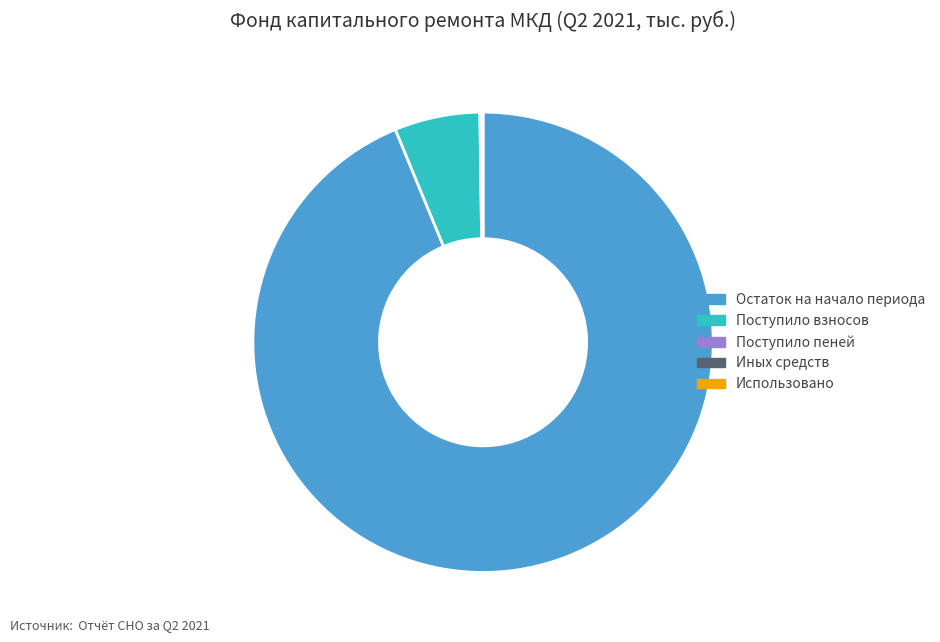

True or false: Остаток на начало периода accounts for 94% of the total.

True